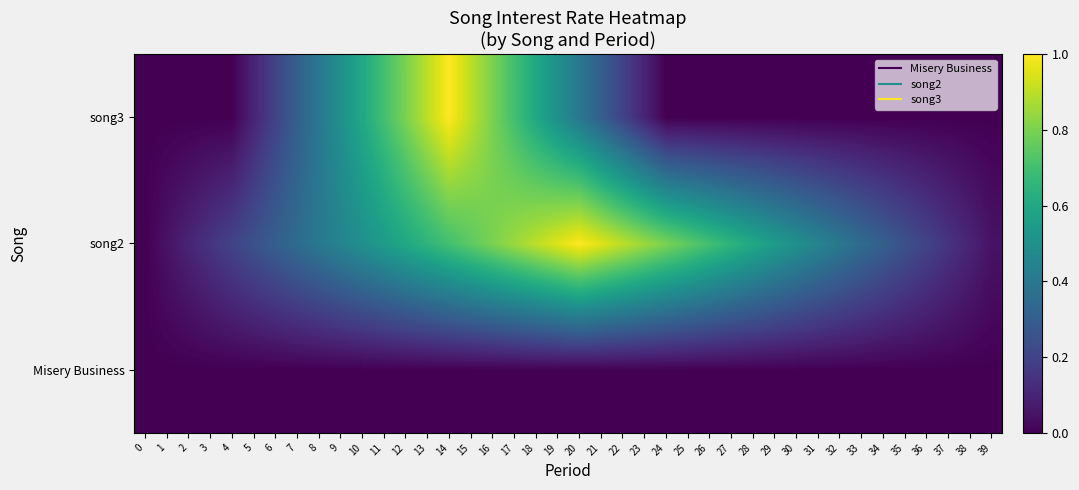

Which has a higher value, 35 or 31?

35